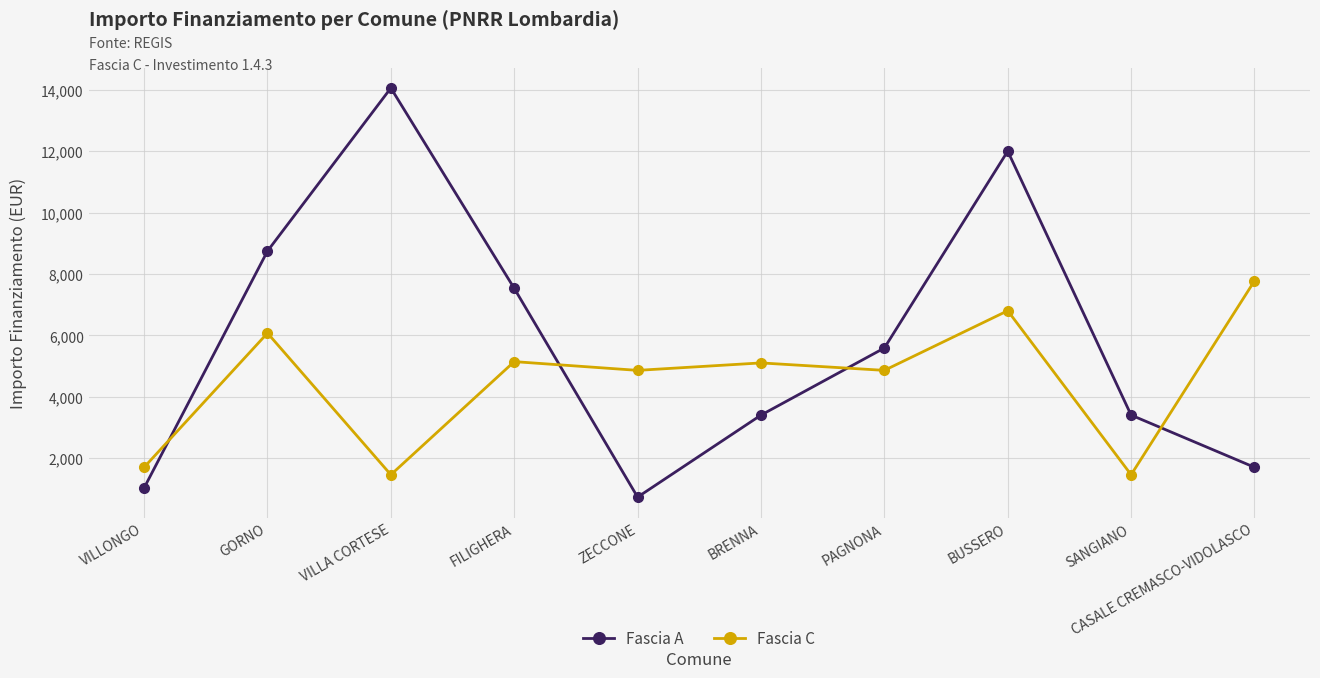

Between PAGNONA and SANGIANO, which series saw the biggest shift?

Fascia C